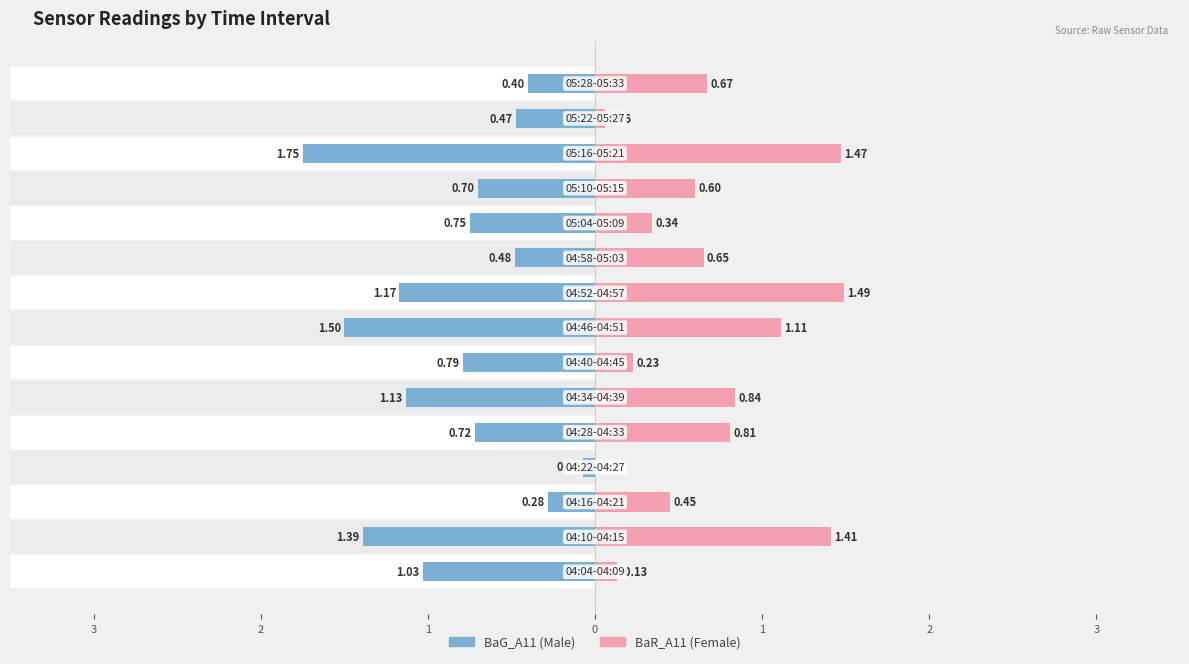

True or false: BaG_A11 (Male) has a value of -0.9 at 11.

False